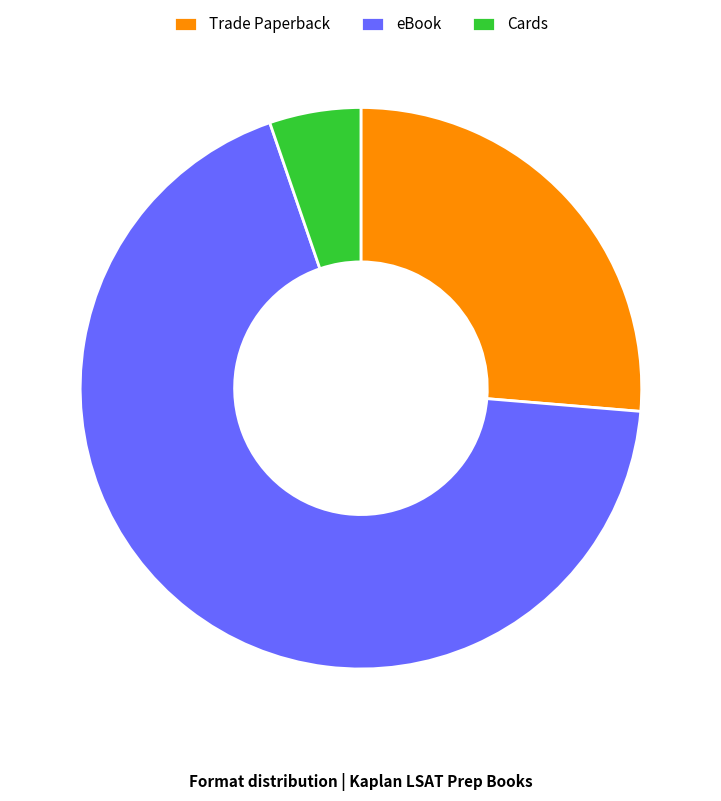

Which has a higher value, eBook or Cards?

eBook